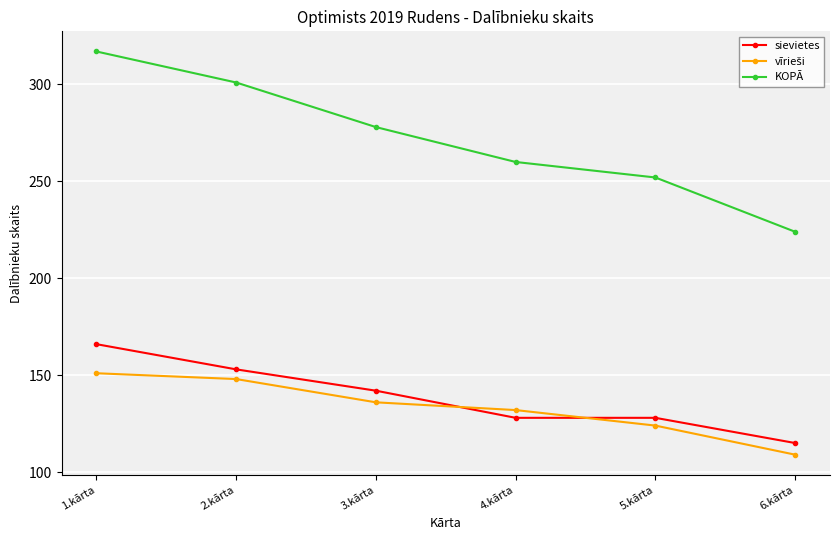

Which series has the widest spread of values?

KOPĀ